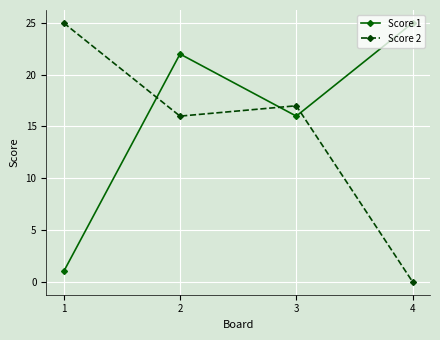

What is the difference between the Score 2 values at 1 and 2?

9